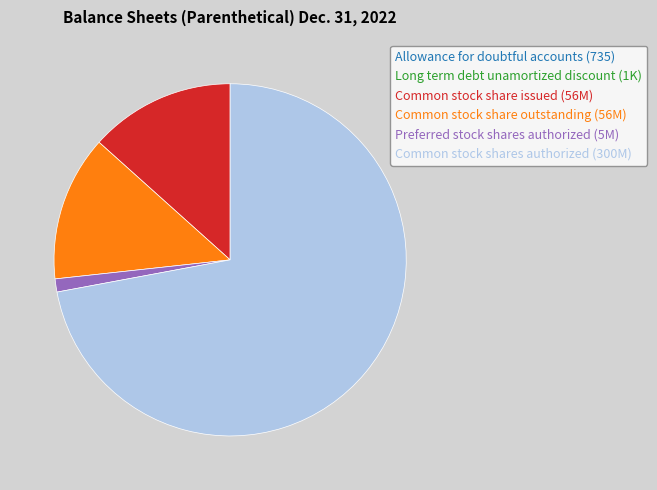

Between Common stock share issued (56M) and Common stock shares authorized (300M), which is larger?

Common stock shares authorized (300M)